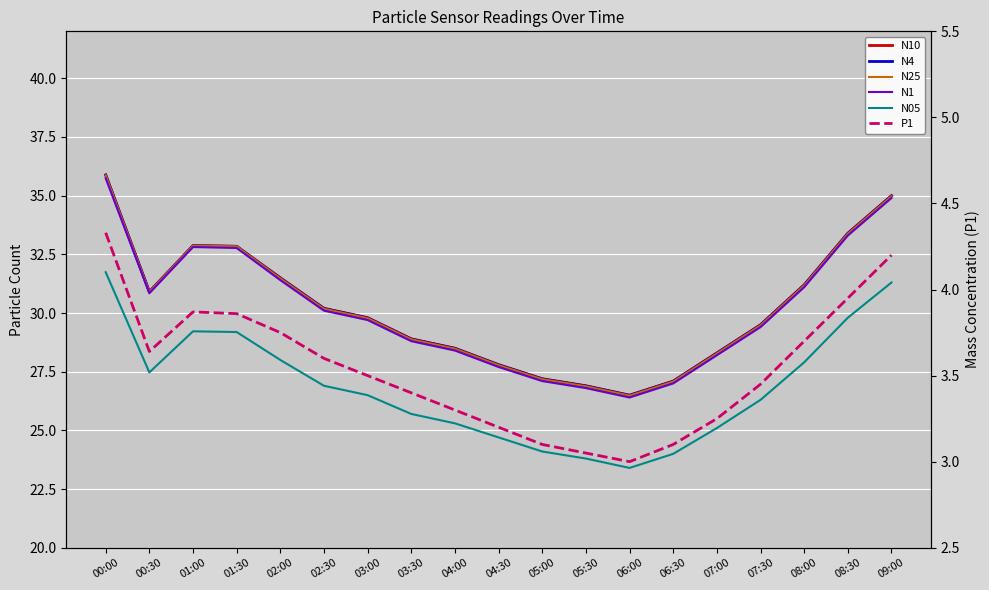

True or false: N05 and P1 intersect in this chart.

False